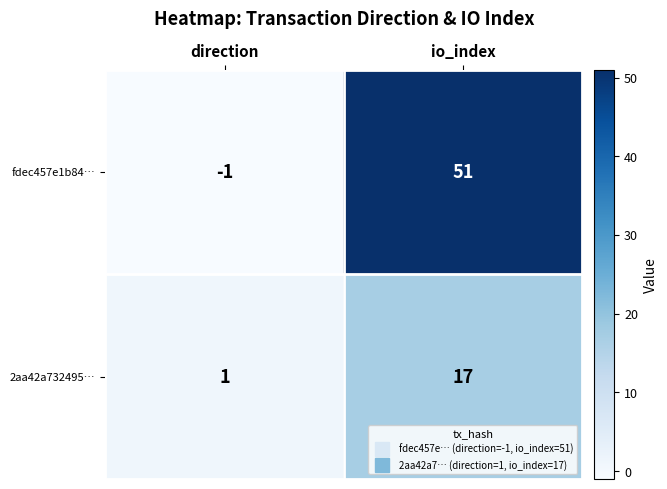

How many series are shown in this chart?

2